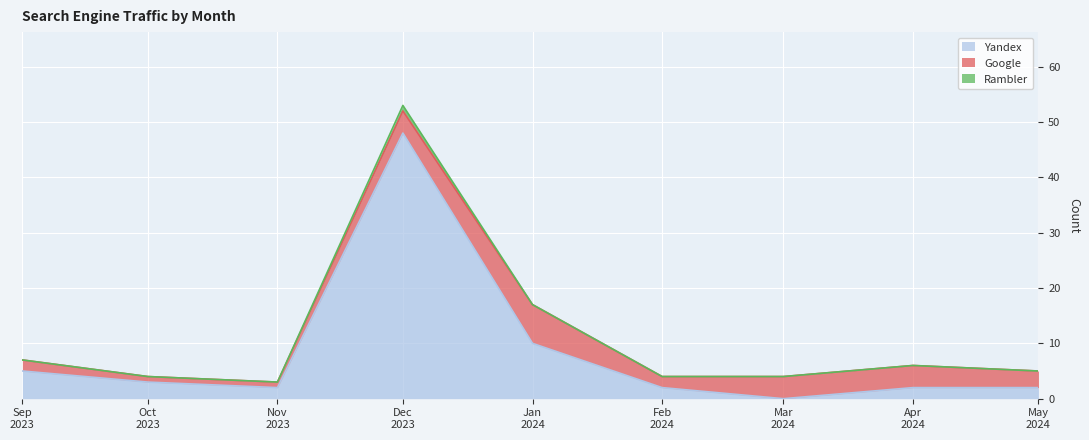

Rank the series by their maximum value, from lowest to highest.

Rambler, Google, Yandex